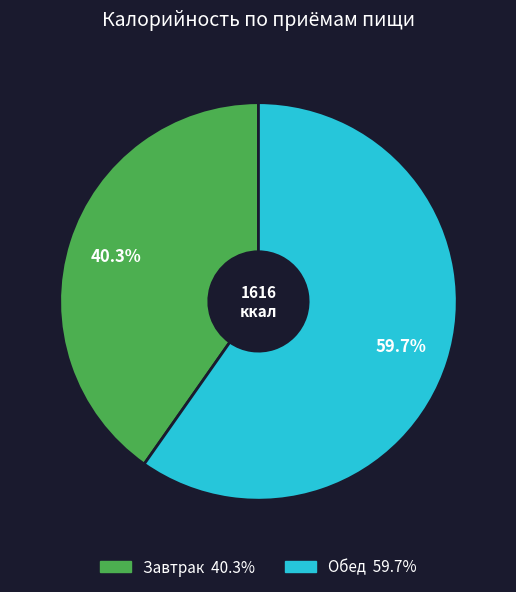

Is the sum of Обед and Завтрак greater than half?

Yes